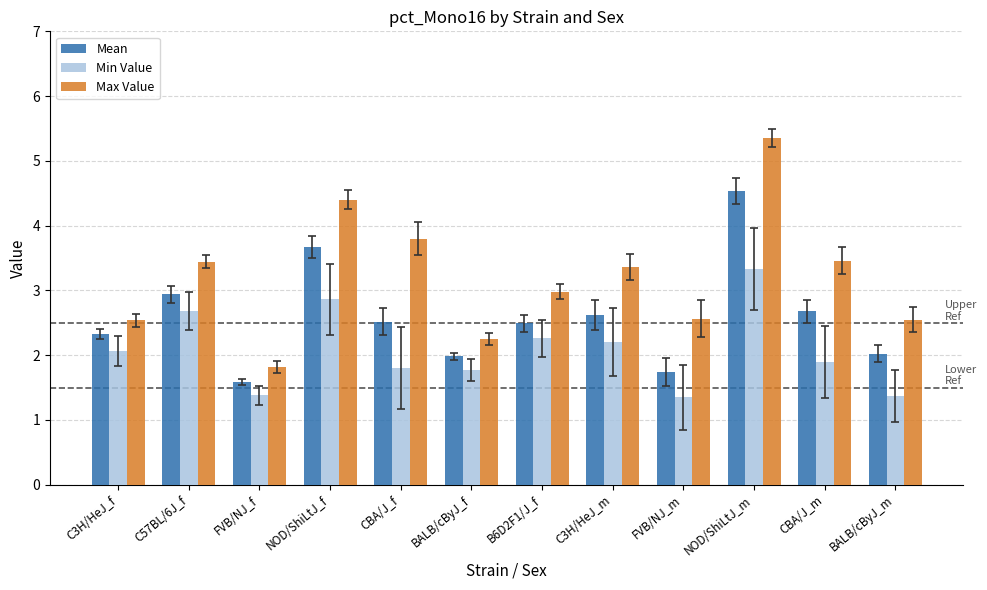

What position from the right is B6D2F1/J_f?

6